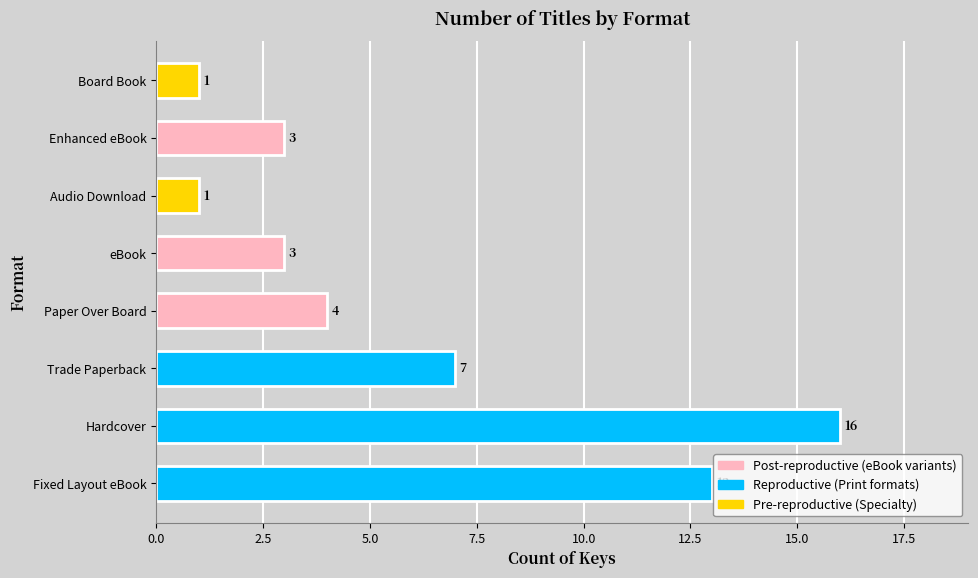

What is the ratio of the value at Trade Paperback to the value at Hardcover?

0.4